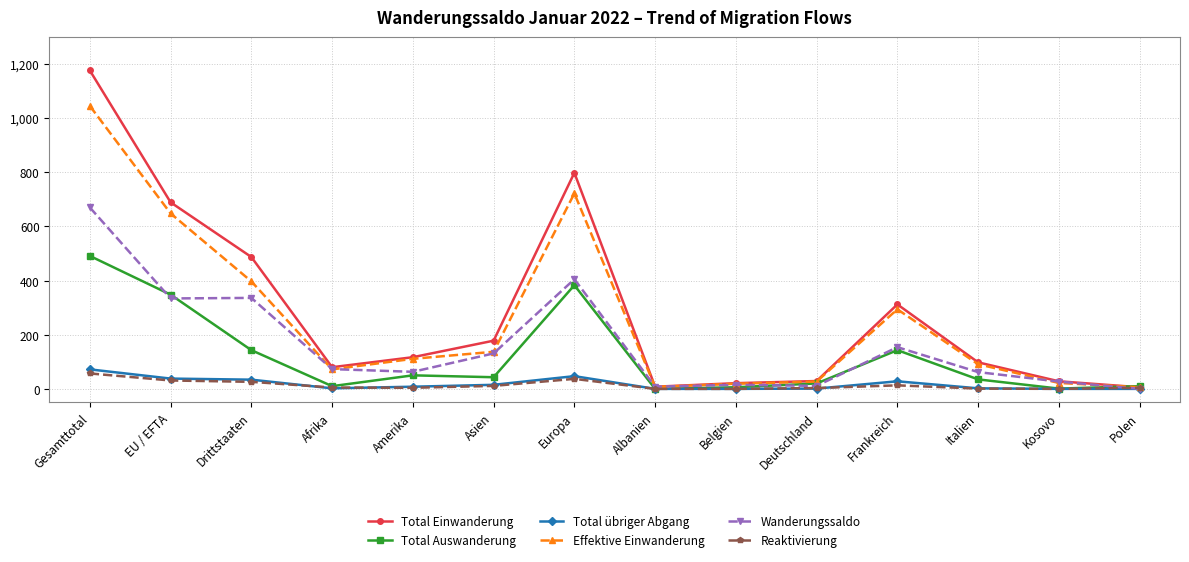

True or false: Effektive Einwanderung has a value of 294 at Frankreich.

True